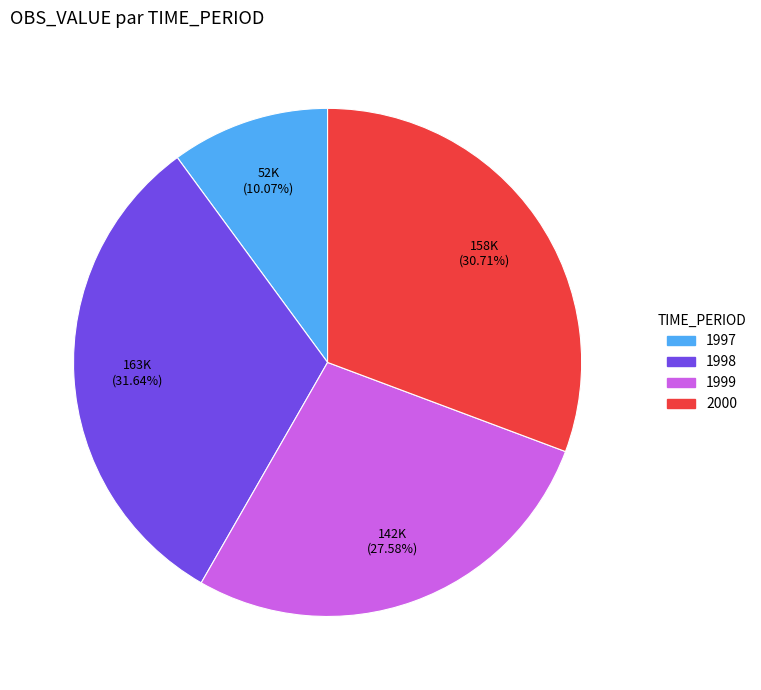

How many segments does this pie chart have?

4